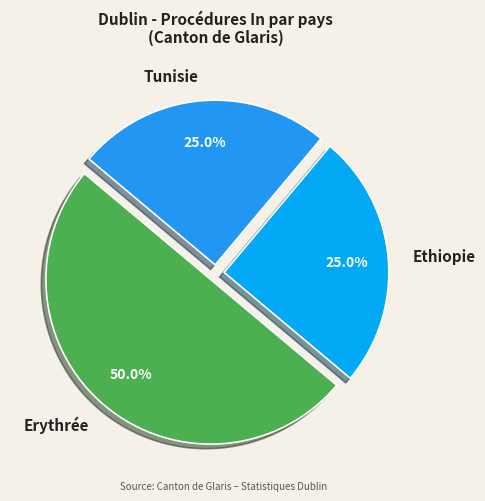

Which category has the biggest portion of the pie?

Erythrée